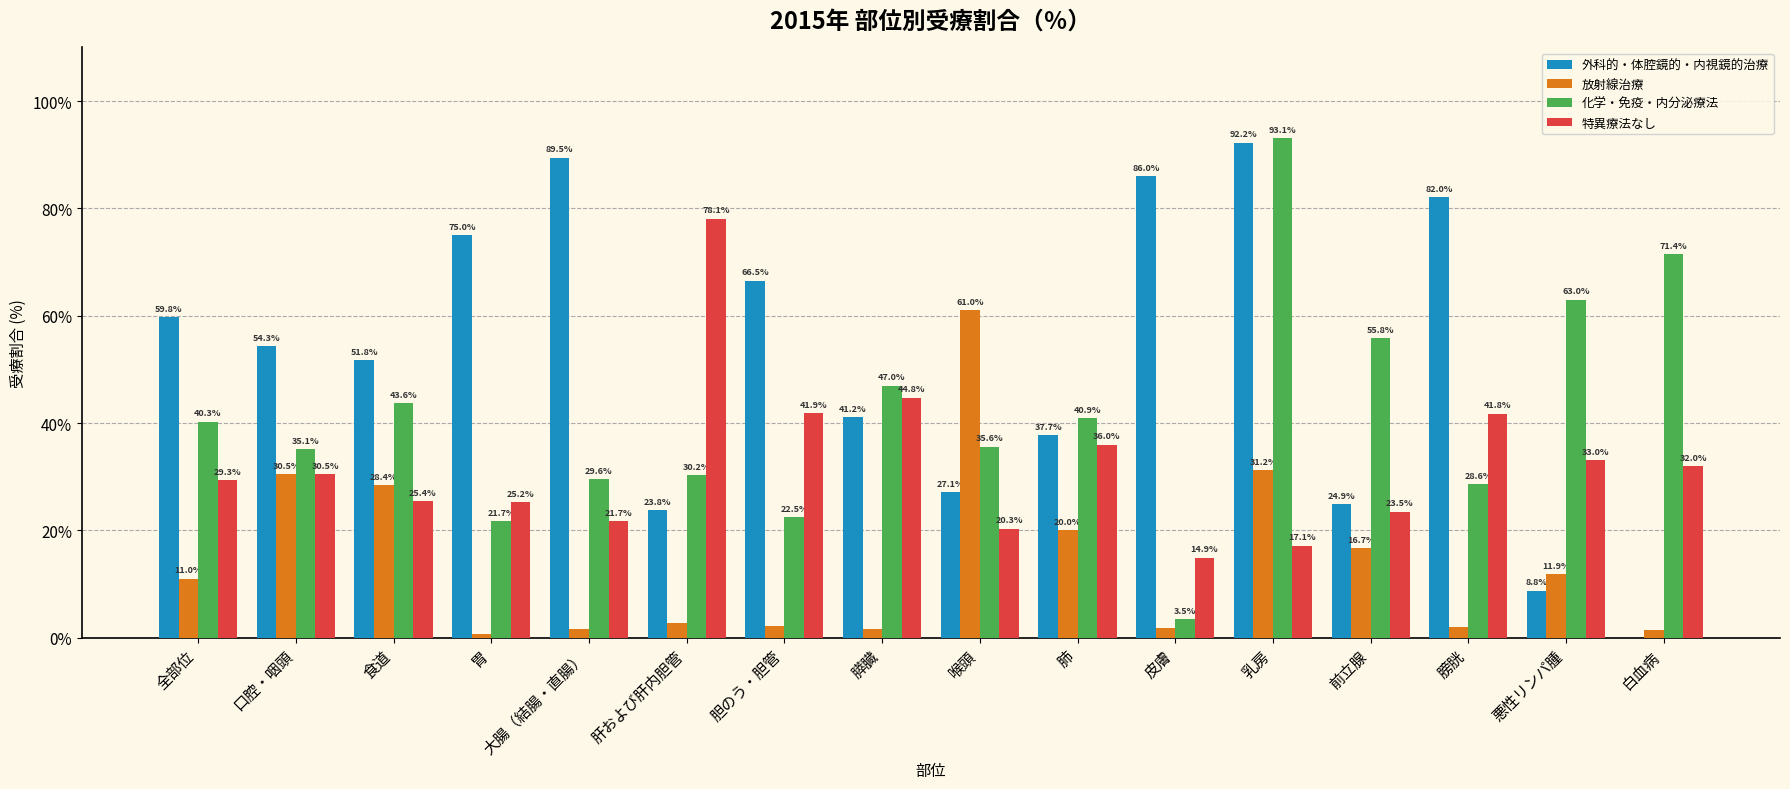

The value of 外科的・体腔鏡的・内視鏡的治療 at 膀胱 is 128.2. True or false?

False